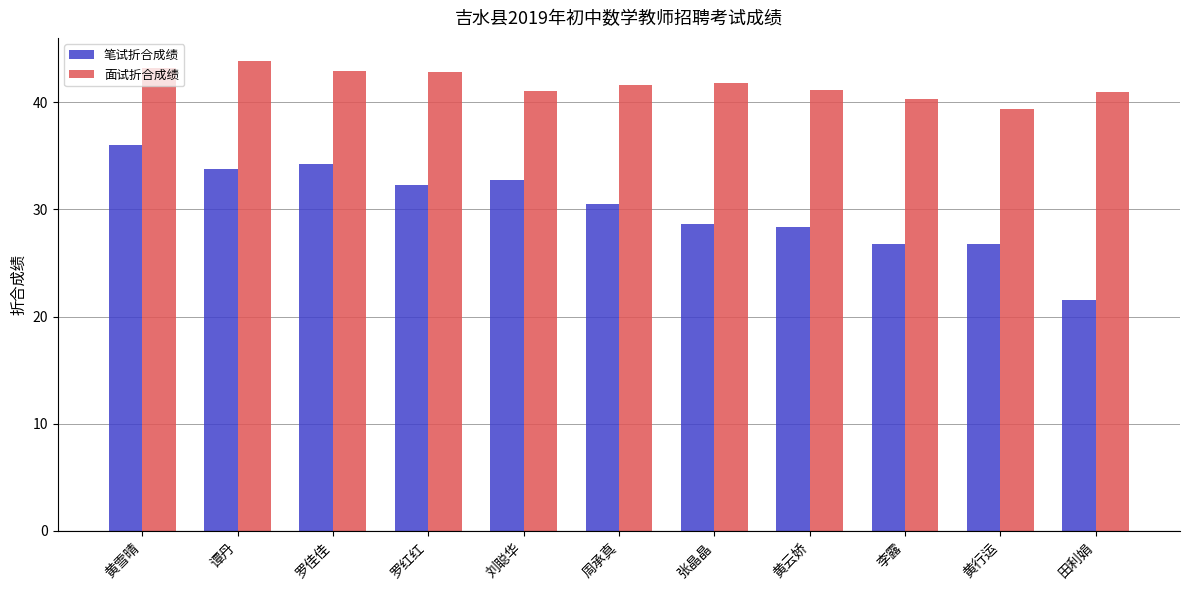

Are the bars grouped side by side (vs. stacked)?

Yes